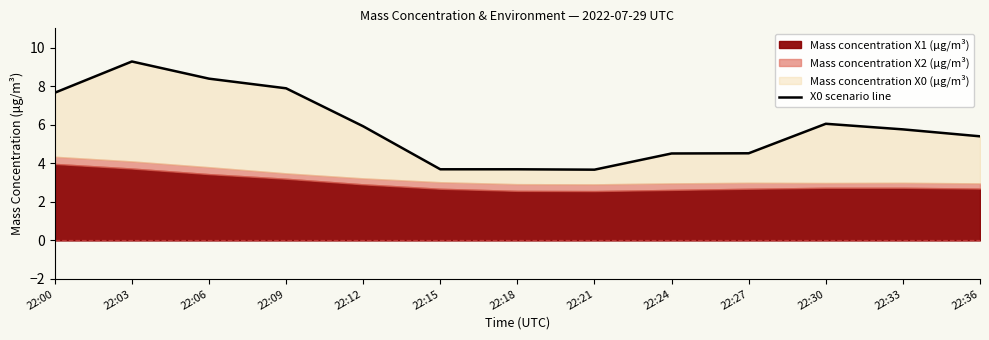

Where is the first local minimum?

22:21